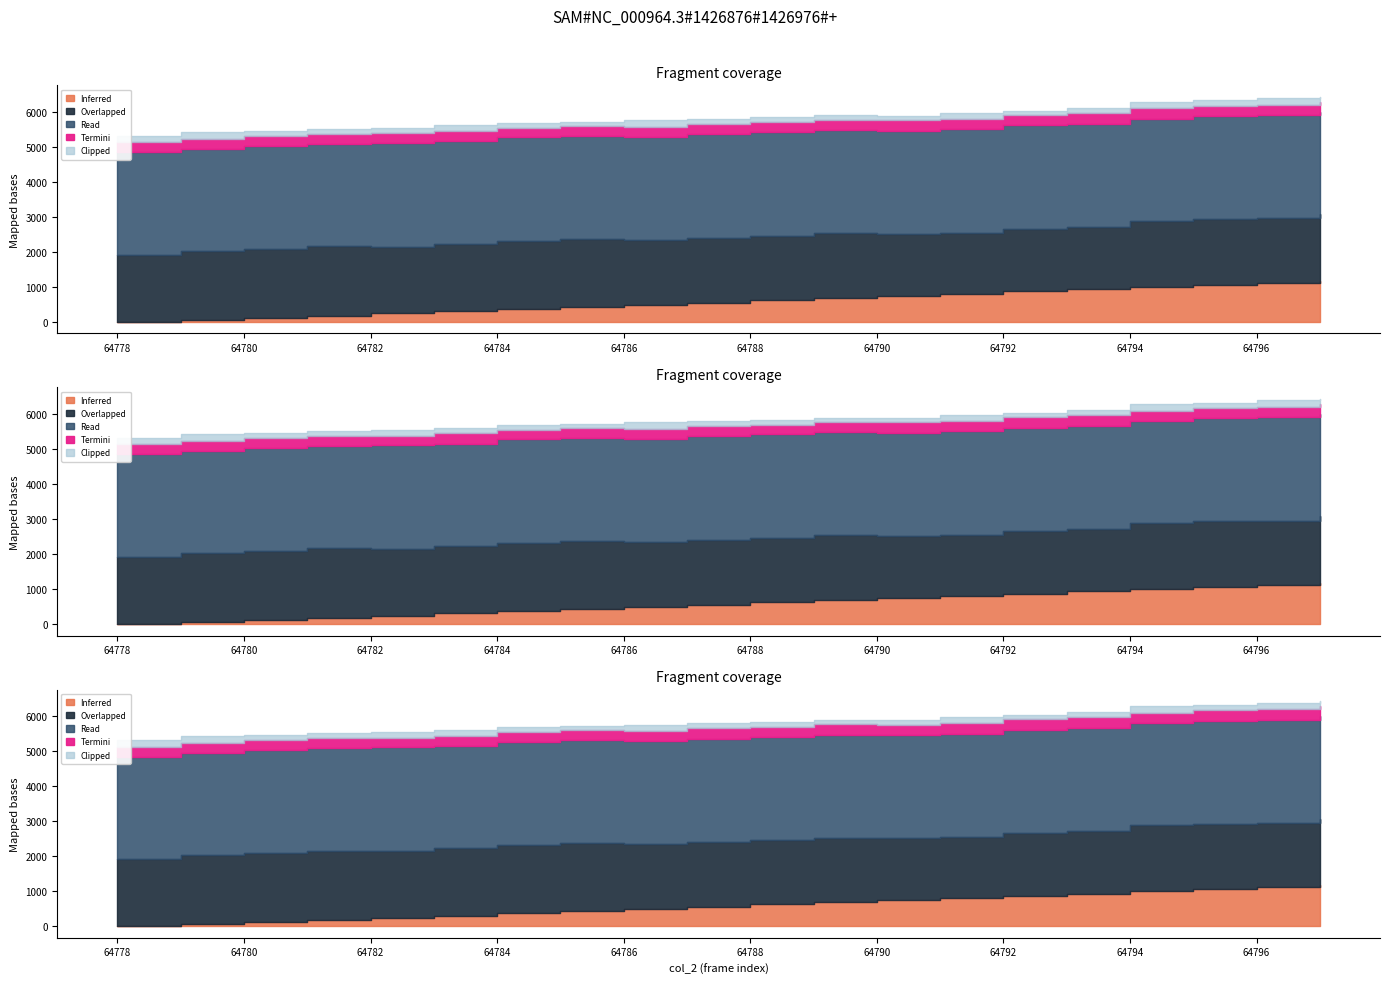

The value of col_5 at 64785 is 20912. True or false?

False